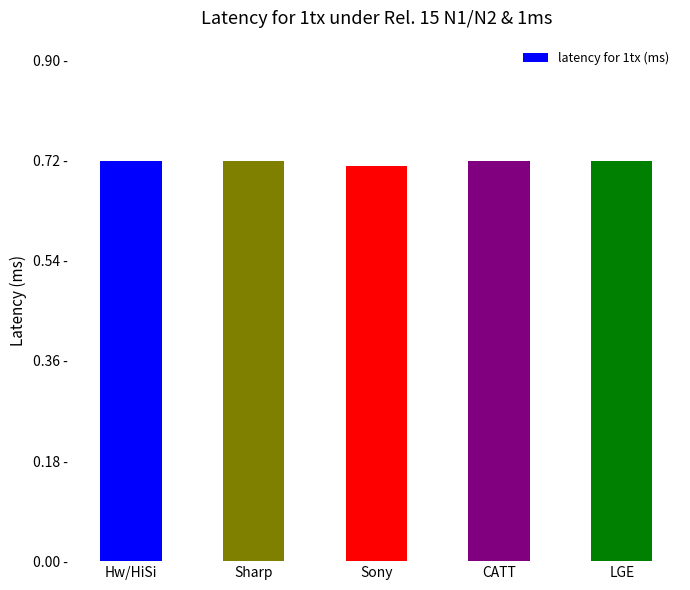

What is the sum of the values at Sharp and Hw/HiSi?

1.4